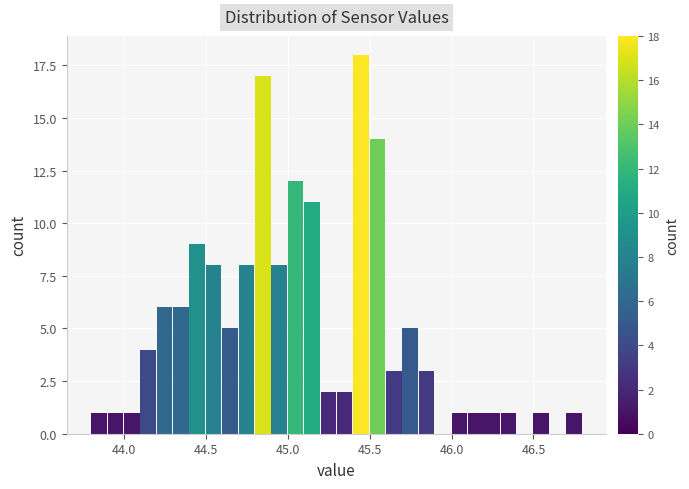

Around what value on the x-axis is the tallest bar? Give the approximate position of its centre, as read against the axis.

45.45